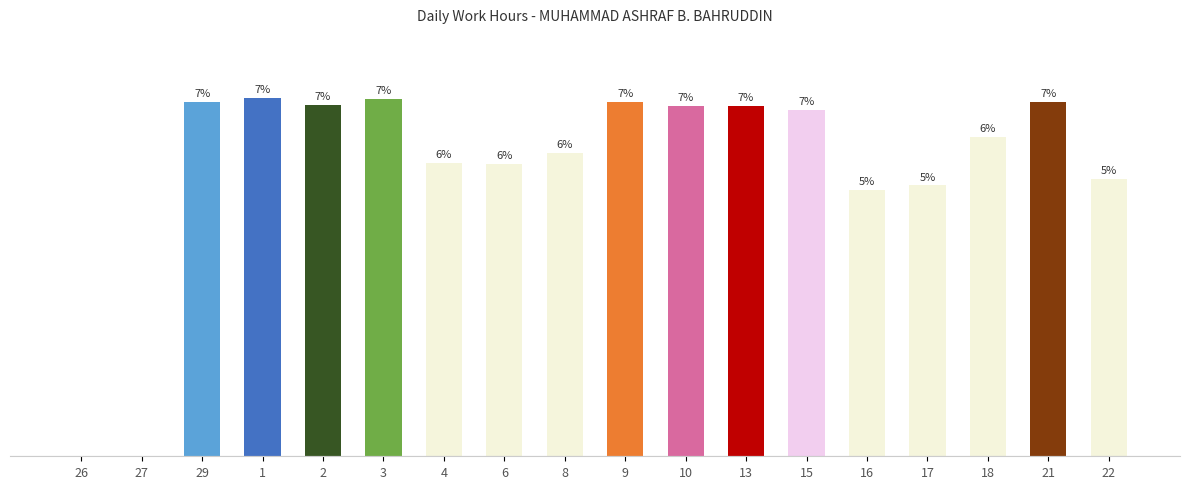

Rank the categories by value from highest to lowest.

1, 3, 29, 9, 21, 2, 10, 13, 15, 18, 8, 4, 6, 22, 17, 16, 26, 27